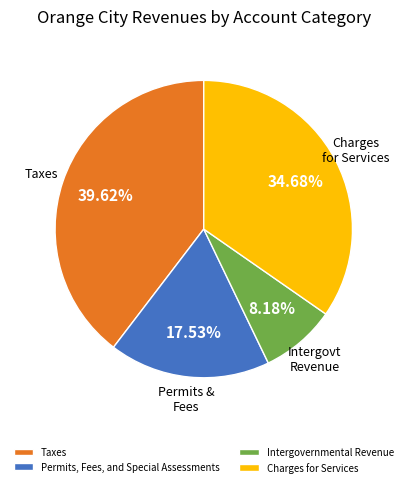

Count the number of slices in the pie.

4